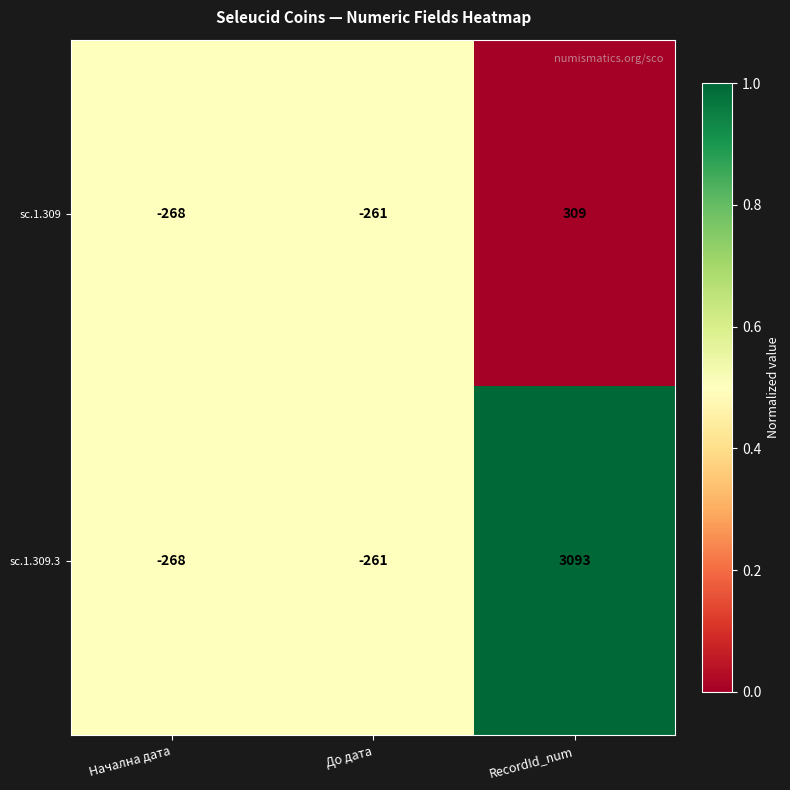

Is it true that sc.1.309 equals 309 at RecordId_num?

True